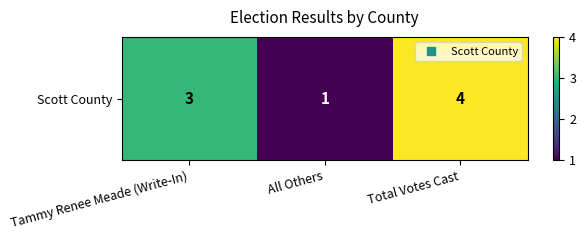

Reading right to left, transcribe all the data shown in this chart.

4	1	3